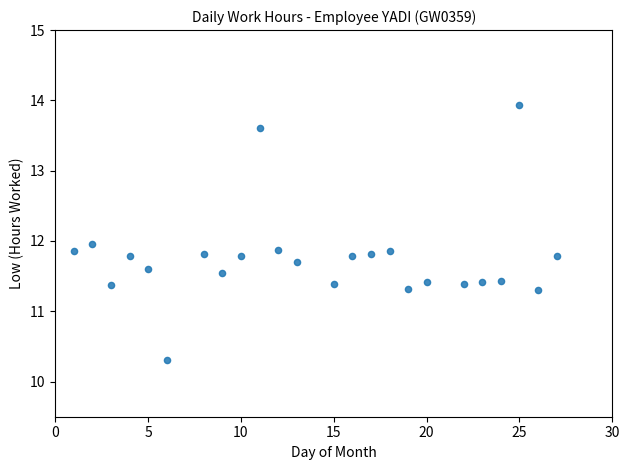

What is the range of X values (max minus min)?

26.0